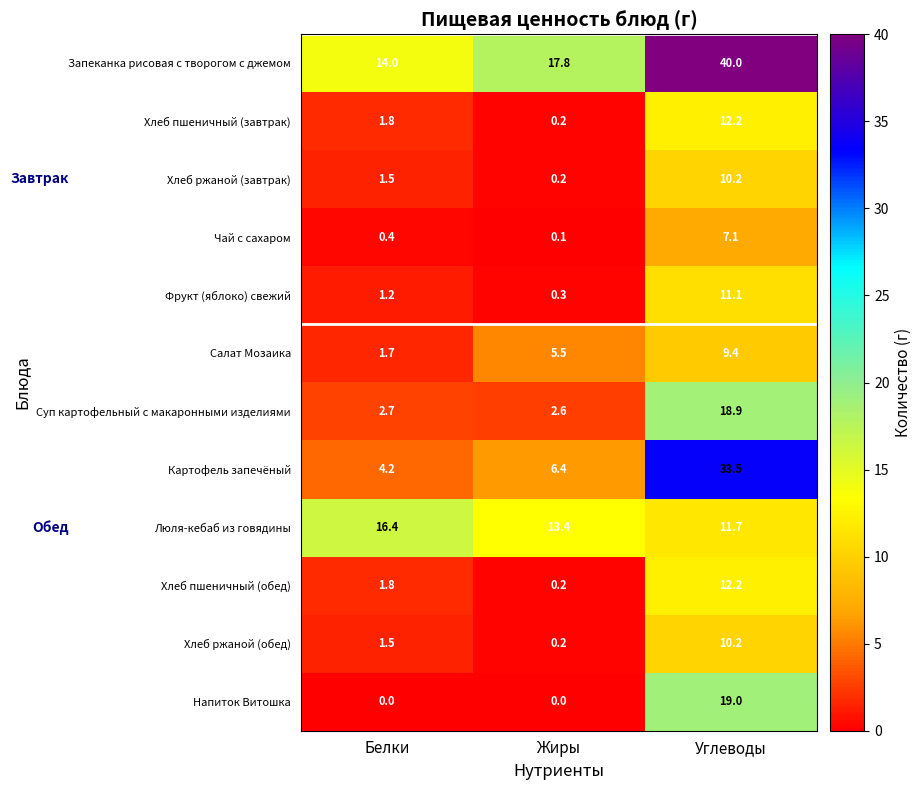

List the labels in order of Чай с сахаром value, largest first.

Углеводы, Белки, Жиры